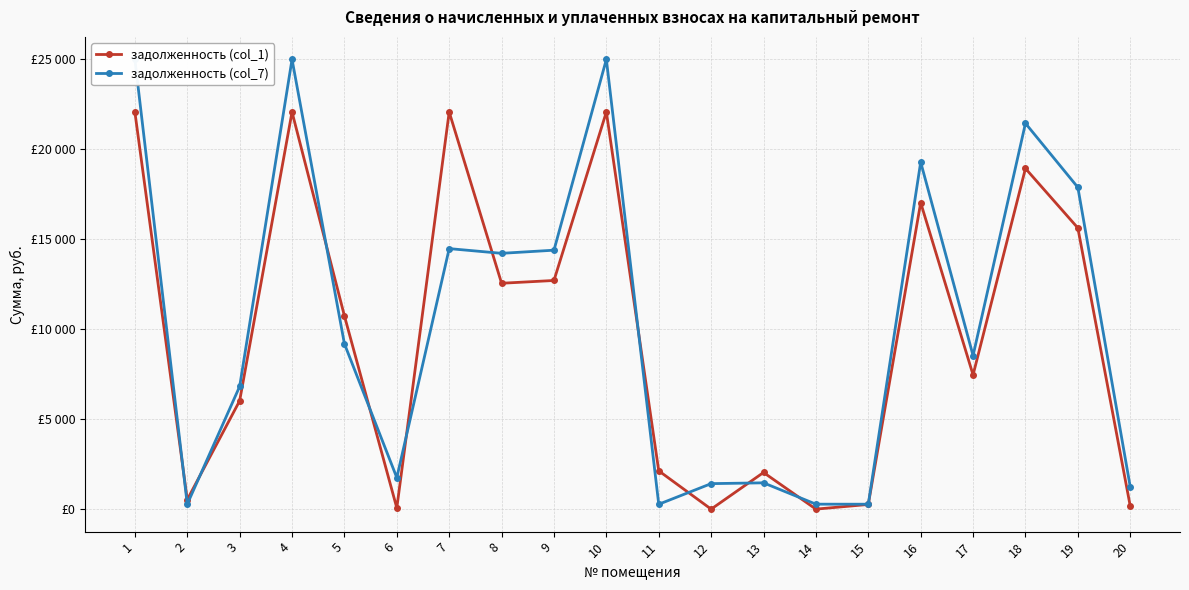

Does the chart have visible grid lines?

Yes